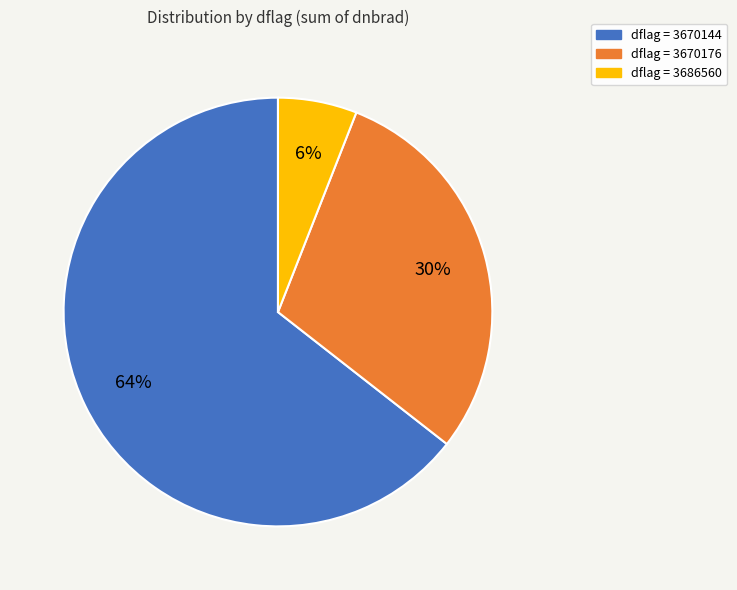

Which has a higher value, dflag = 3670176 or dflag = 3670144?

dflag = 3670144